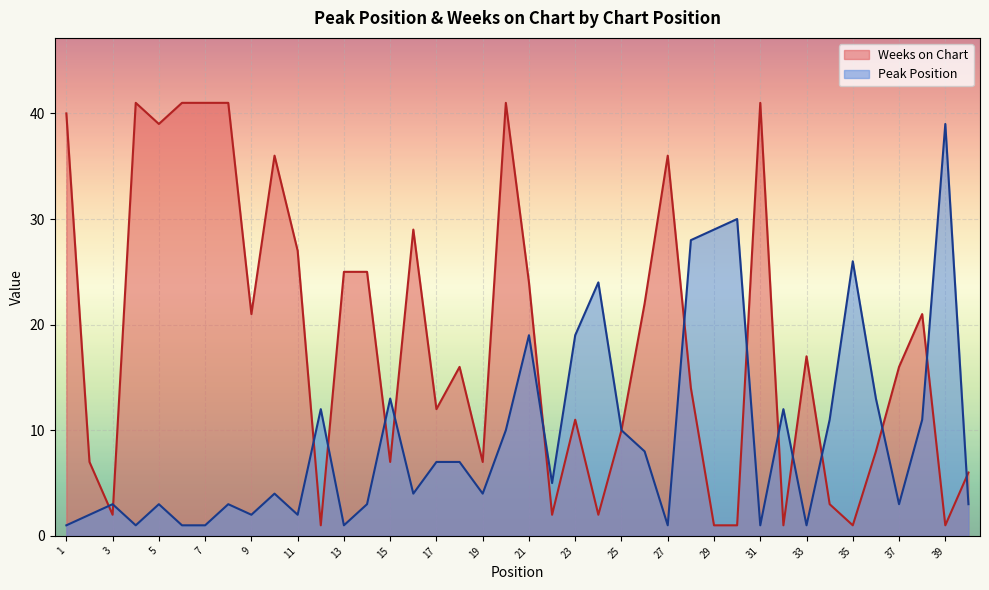

List the labels in order of Peak Position value, largest first.

39, 30, 29, 28, 35, 24, 21, 23, 15, 36, 12, 32, 34, 38, 20, 25, 26, 17, 18, 22, 10, 16, 19, 3, 5, 8, 14, 37, 40, 2, 9, 11, 1, 4, 6, 7, 13, 27, 31, 33